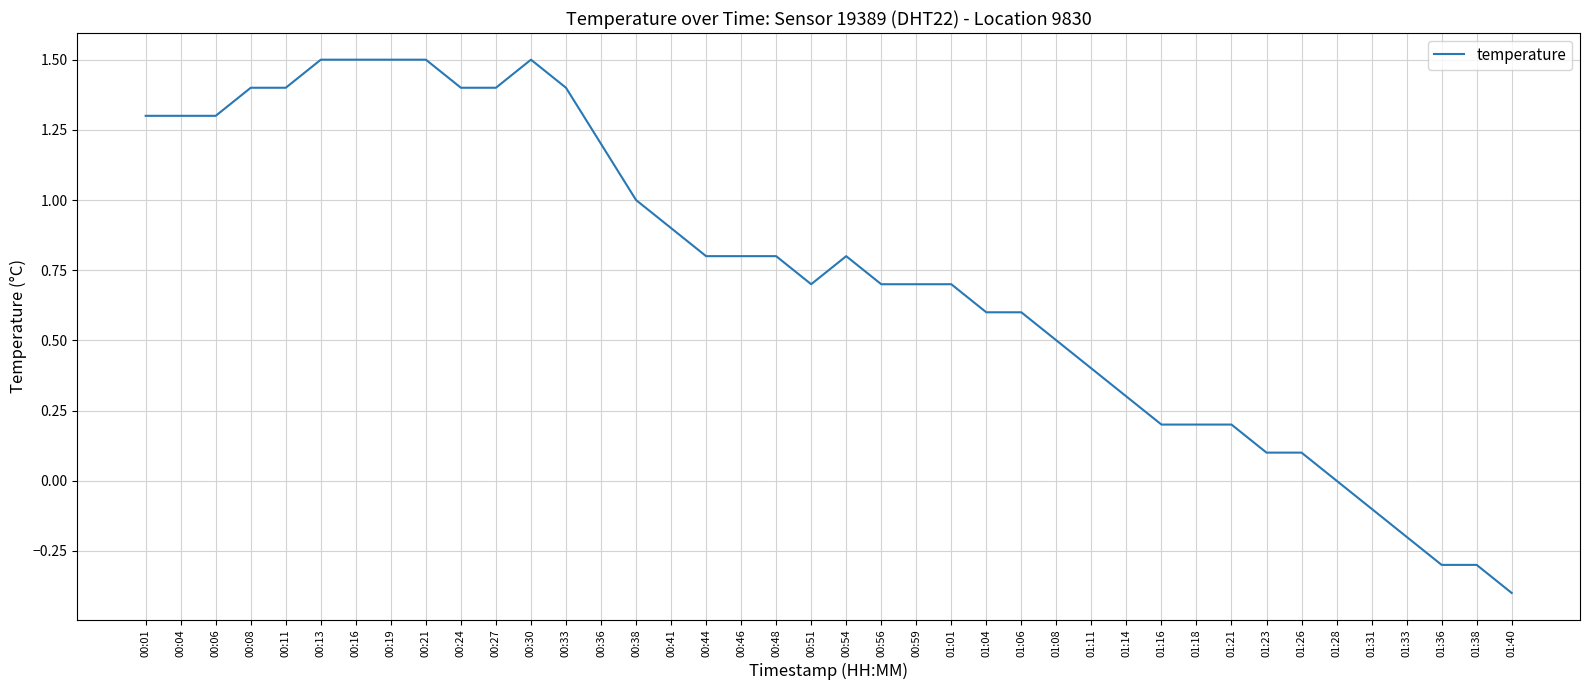

The chart shows a value of 0.8 at 00:46. True or false?

True